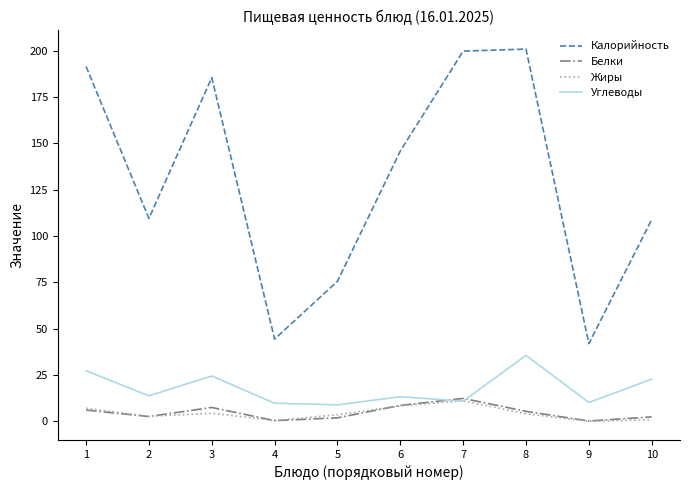

True or false: Углеводы has a value of 5.3 at 10.

False